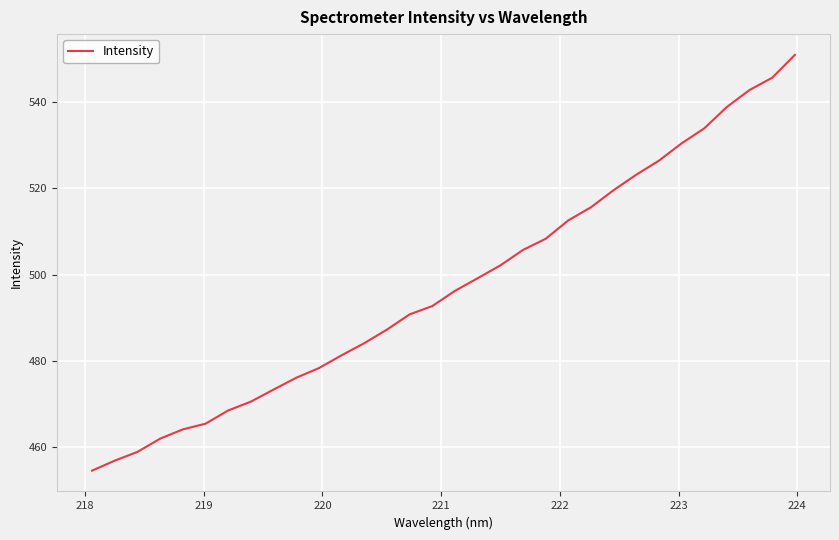

What is the minimum value shown in the chart?

454.5